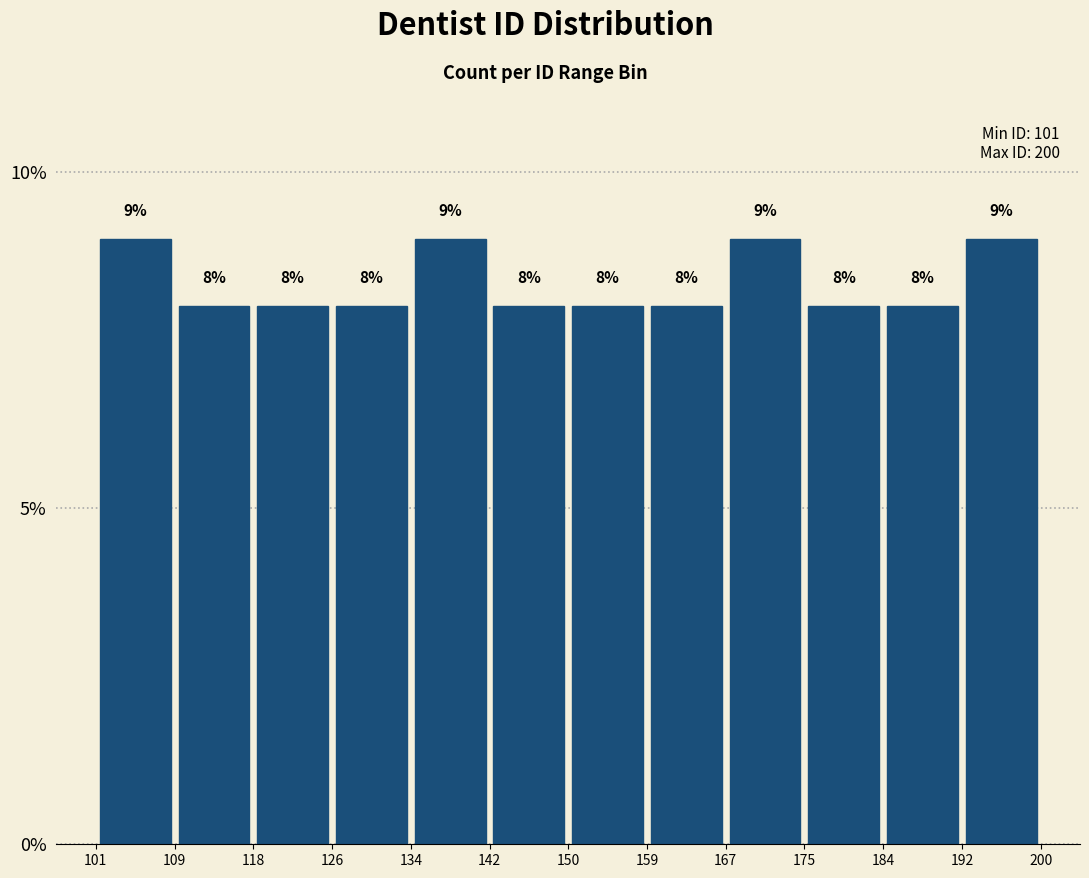

What is the height of the bar covering 184 to 192 on the x-axis?

8